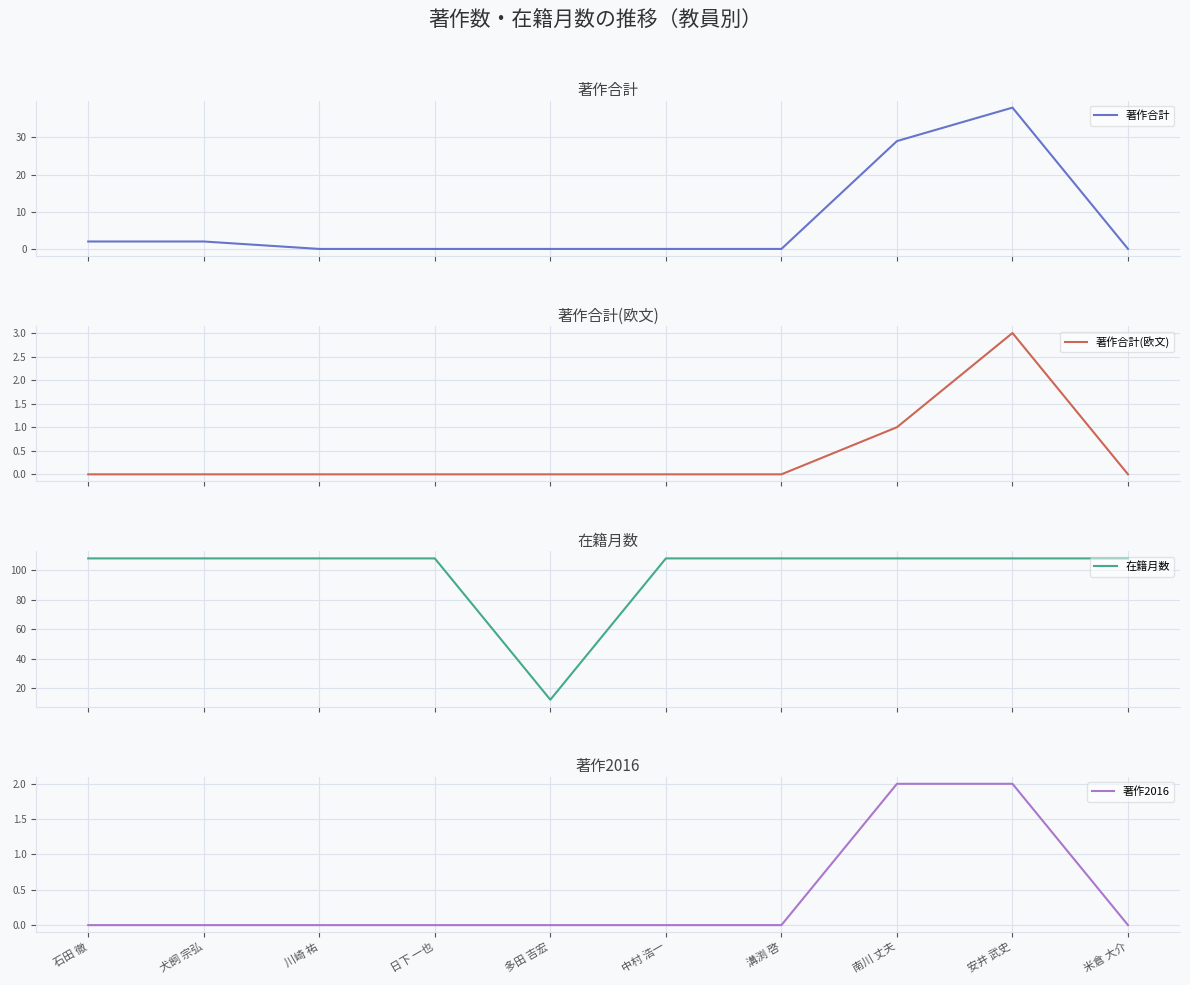

True or false: 在籍月数 has more than 1 interior local peaks.

False